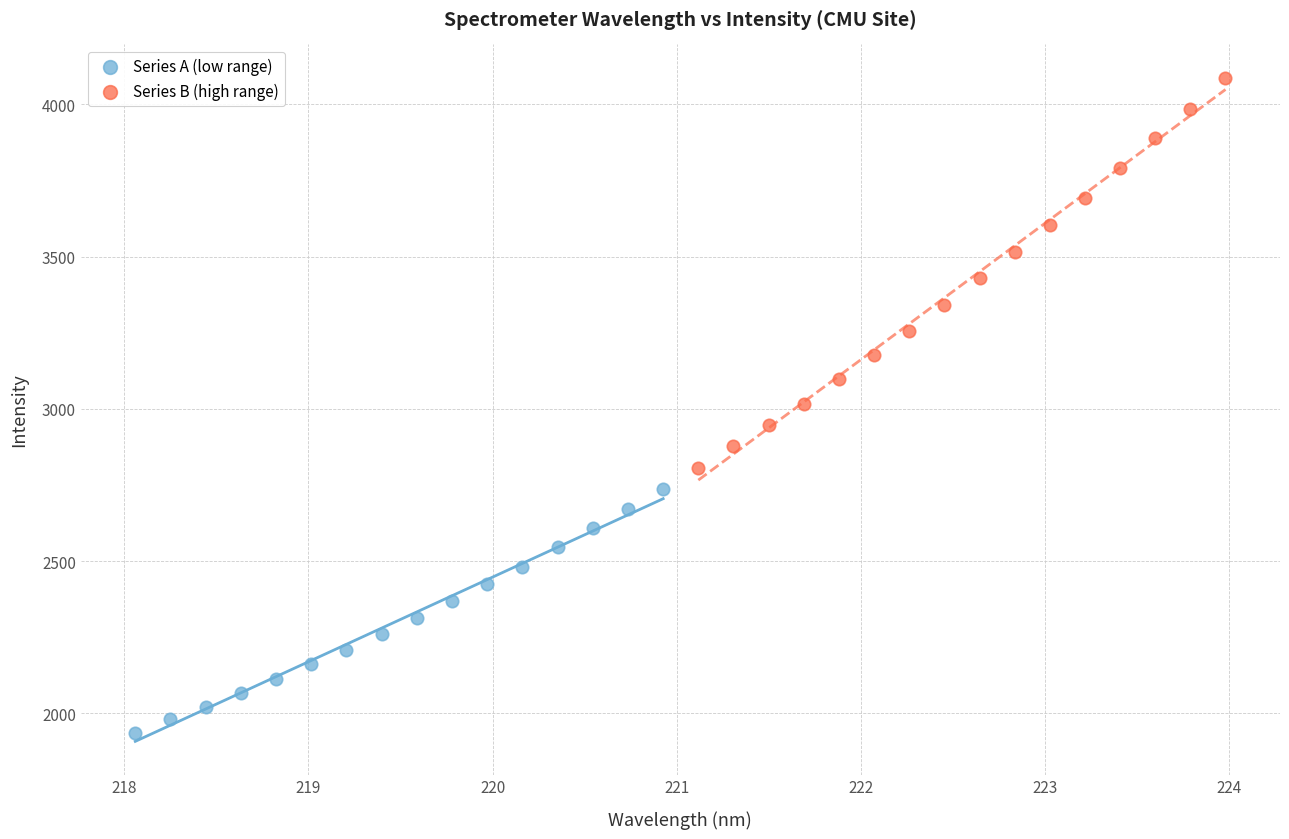

Which series contains the lowest Y value?

Series A (low range)